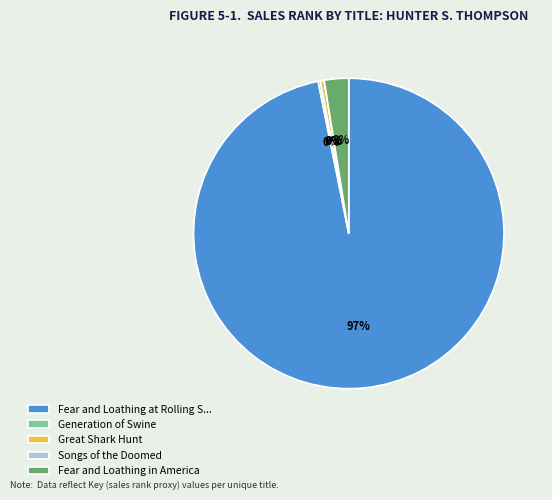

To the nearest percent, what is the difference between the largest and smallest slice percentages?

97%